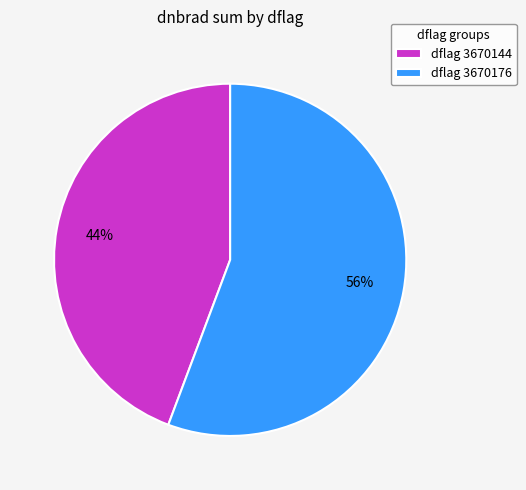

Is the sum of dflag 3670144 and dflag 3670176 greater than half?

Yes